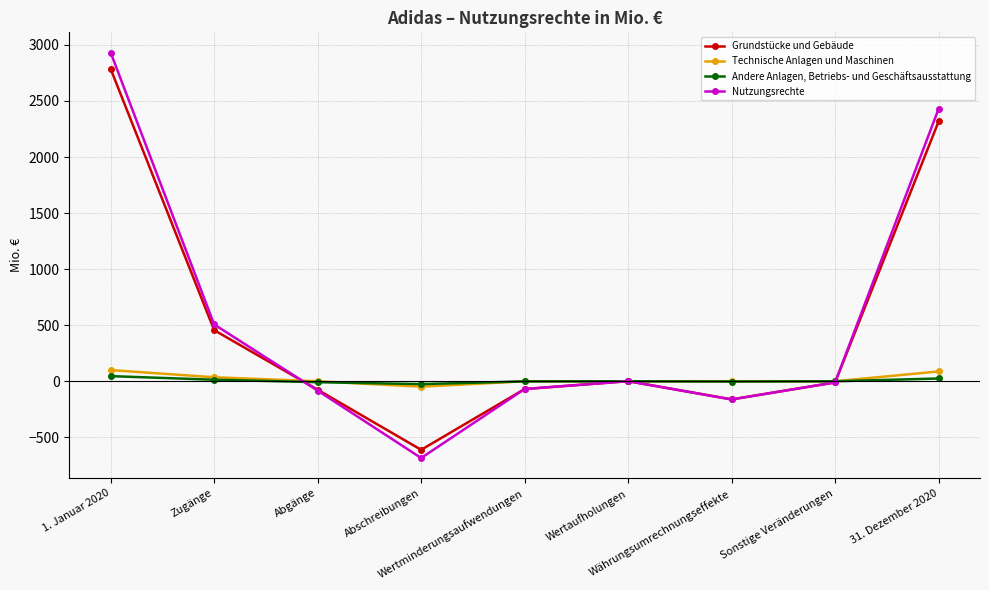

What is the average value of the Grundstücke und Gebäude series?

515